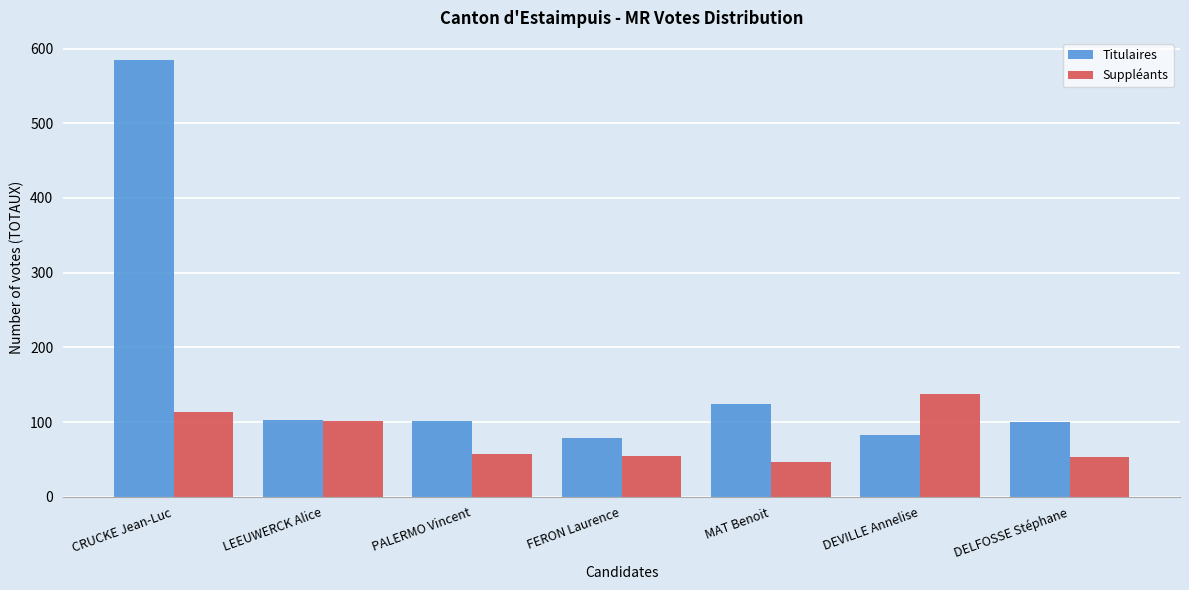

The Suppléants series shows 226 at DEVILLE Annelise. True or false?

False